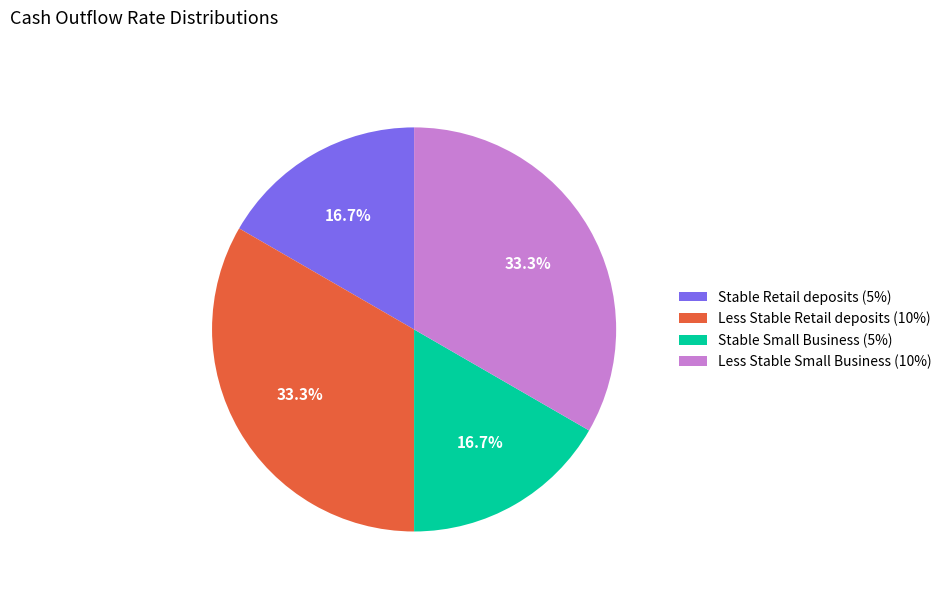

What is the total percentage of Stable Retail deposits (5%) and Less Stable Small Business (10%)?

50.0%